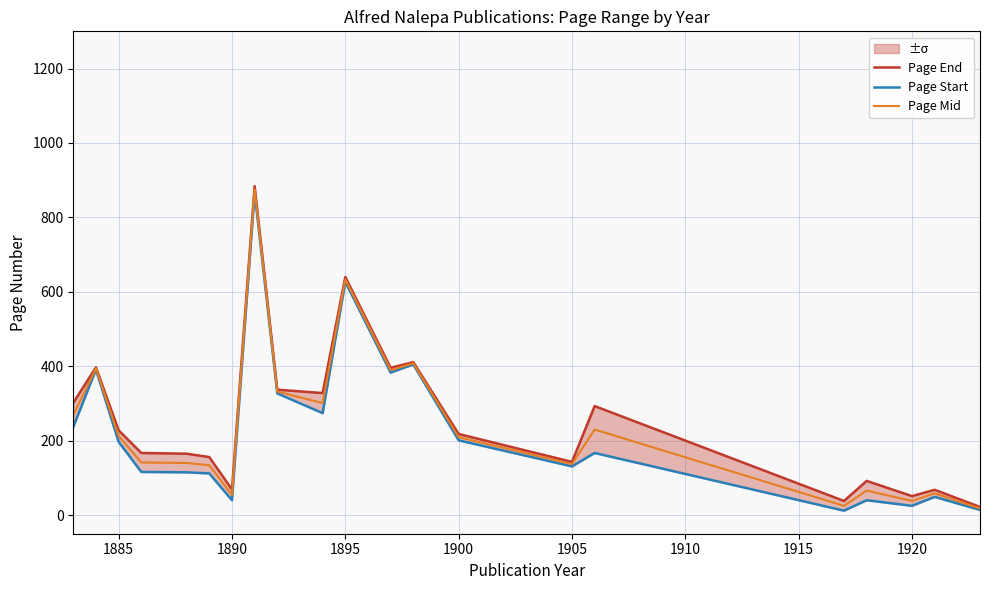

What is the highest value of the Page Mid series?

875.5